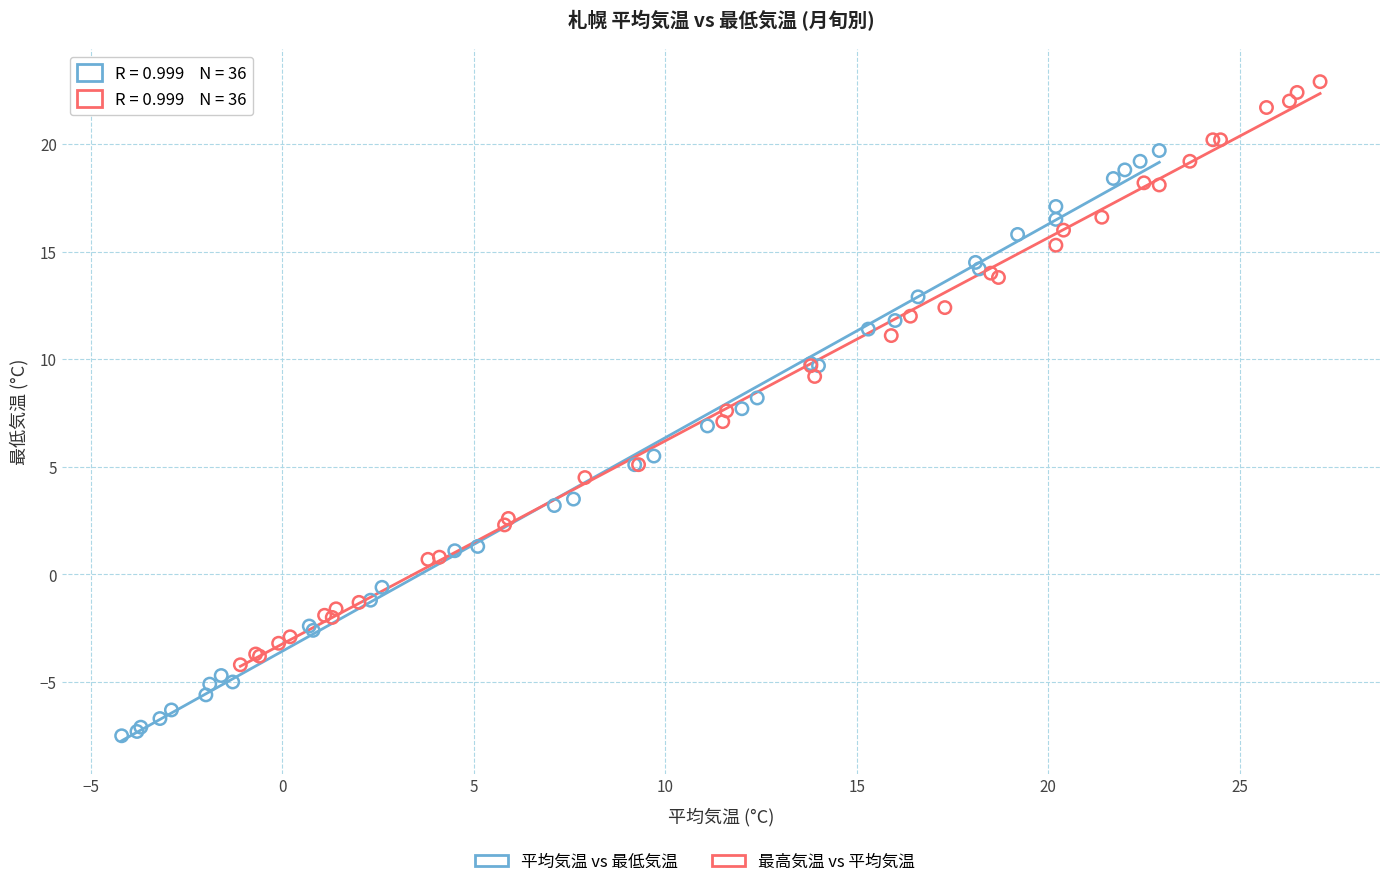

Which series reaches the maximum Y coordinate?

最高気温 vs 平均気温